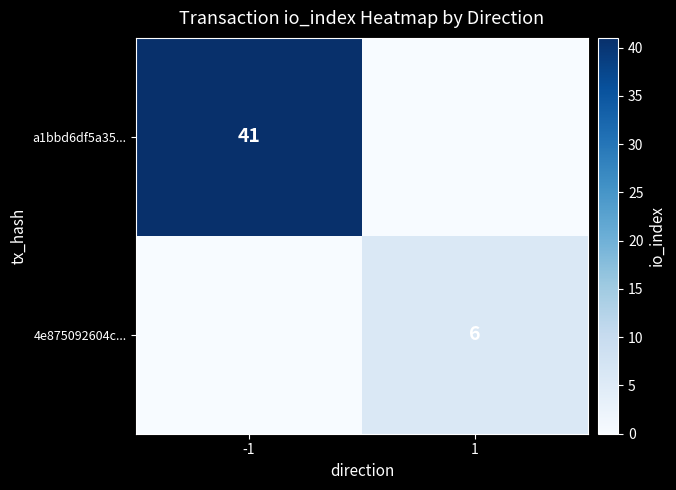

Is it true that a1bbd6df5a35... equals 41 at -1?

True